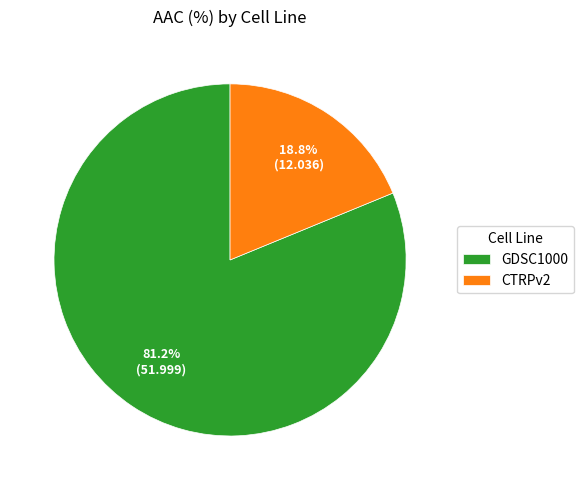

What percentage is NOT represented by GDSC1000?

18.8%